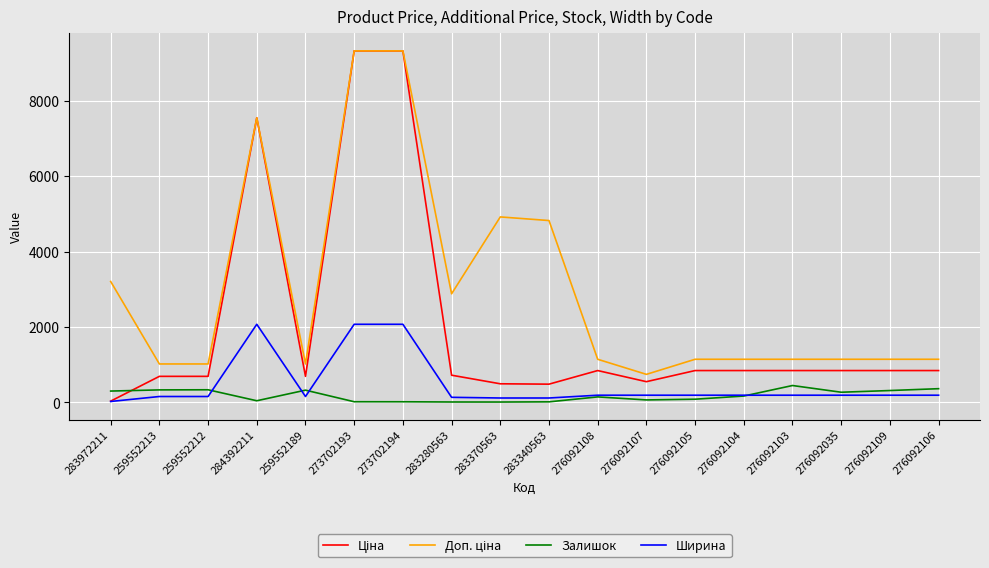

What is the maximum value shown in the chart?

9321.4